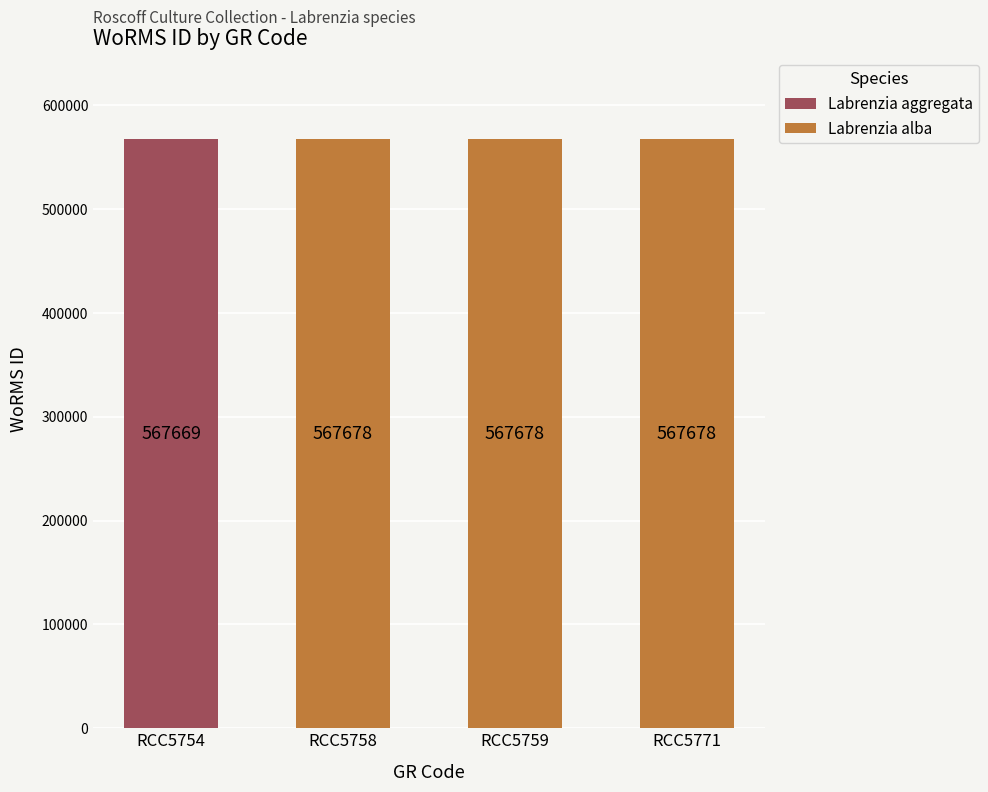

What is the total value across all series at RCC5754?

567669